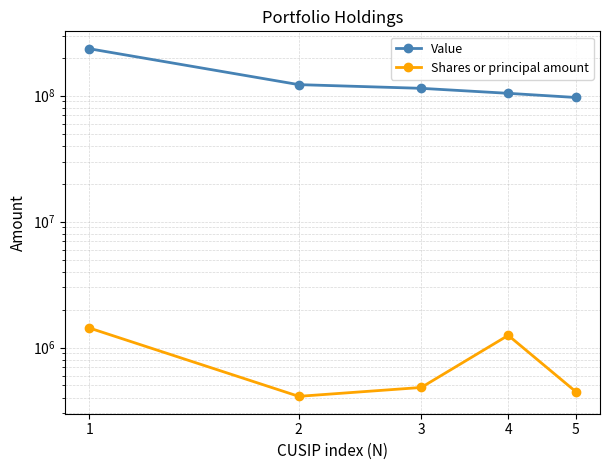

At 5, list the series in order from smallest to largest.

Shares or principal amount, Value